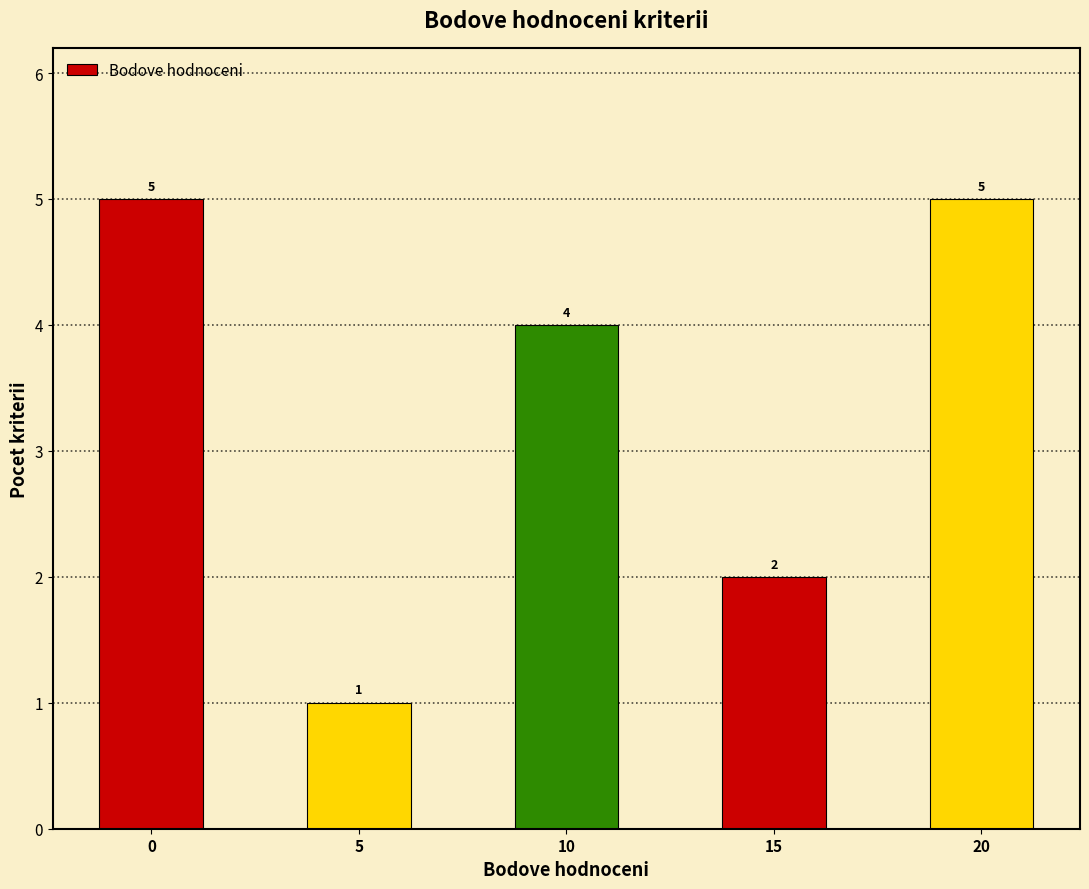

Reading left to right, what are all the values shown in this chart?

0=5	5=1	10=4	15=2	20=5